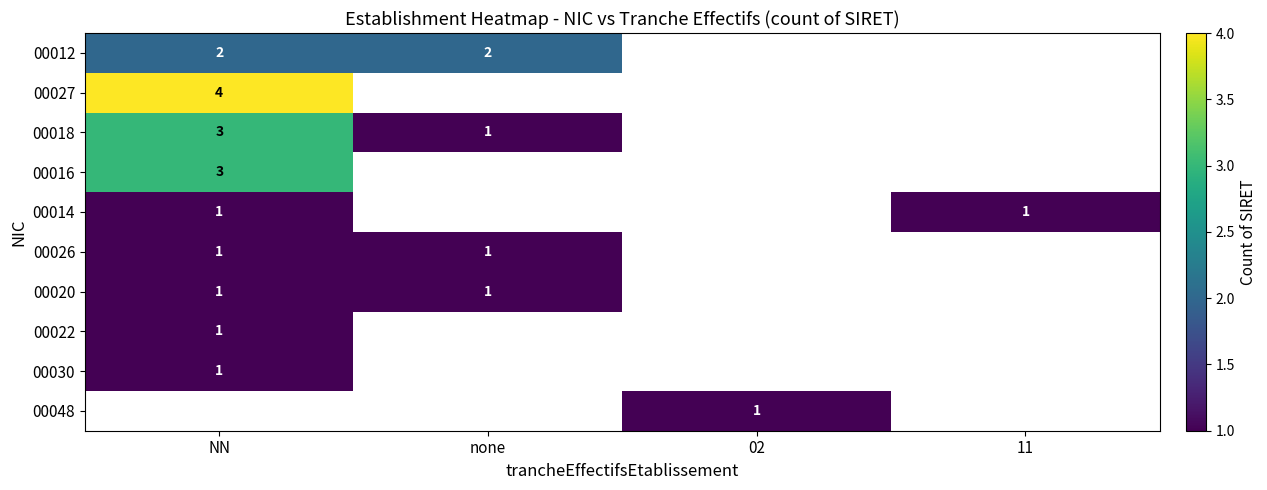

What is the approximate value of row_4 at 11?

1.0